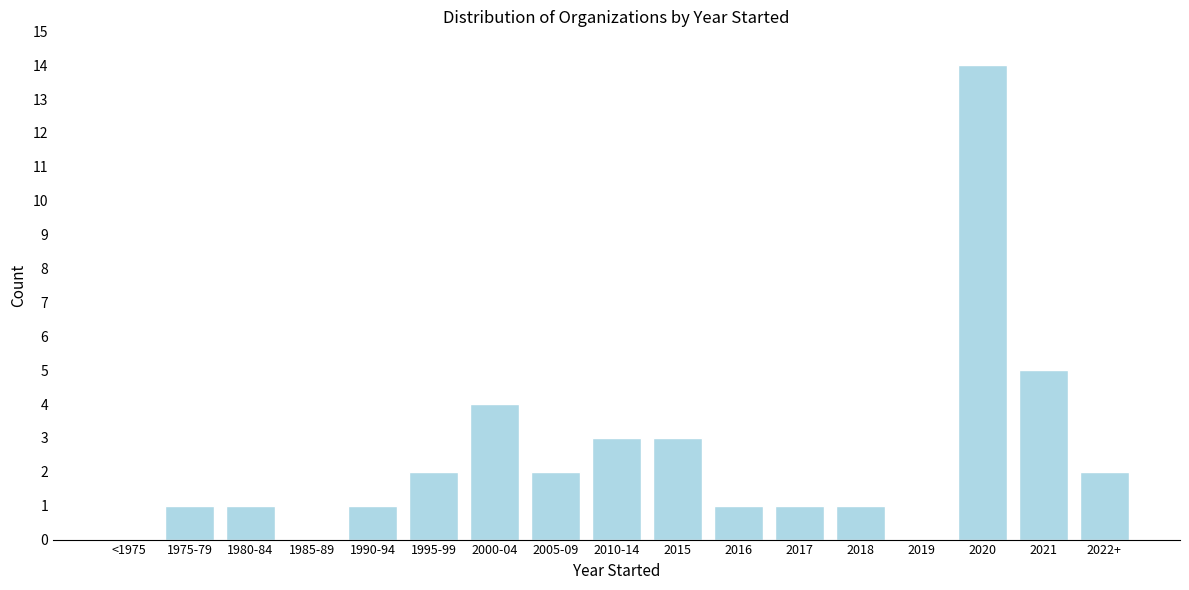

Reading left to right, list all the values displayed in this chart.

<1975=0	1975-79=1	1980-84=1	1985-89=0	1990-94=1	1995-99=2	2000-04=4	2005-09=2	2010-14=3	2015=3	2016=1	2017=1	2018=1	2019=0	2020=14	2021=5	2022+=2